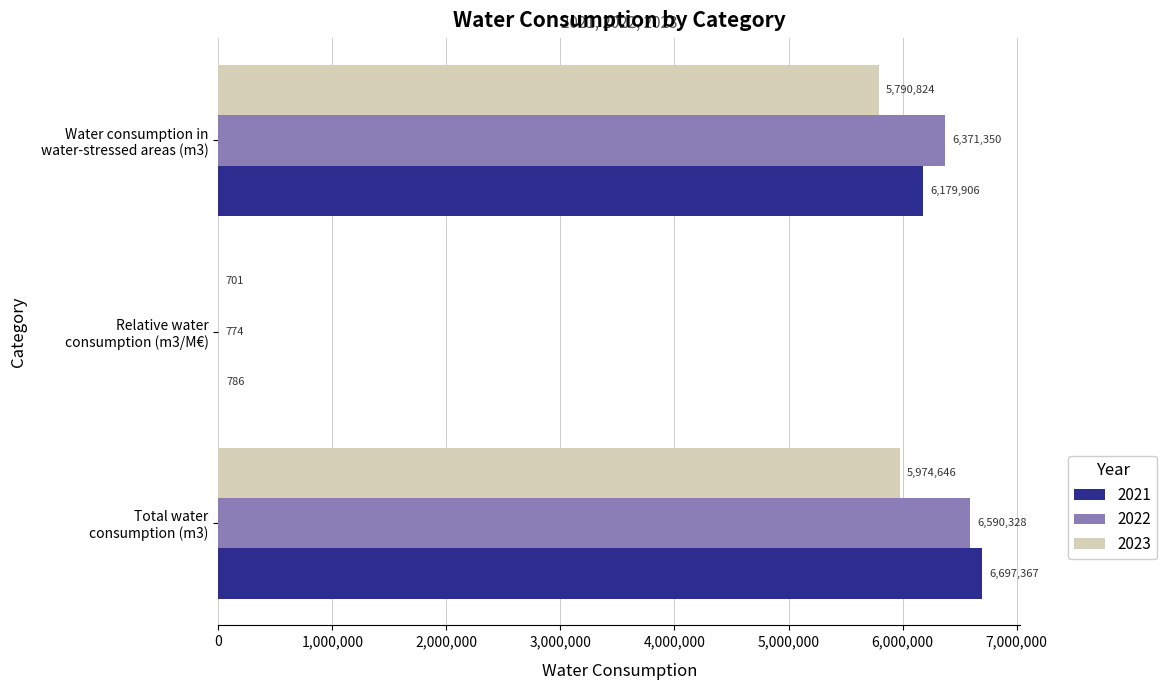

What are all the series names shown in the legend?

2021, 2022, 2023